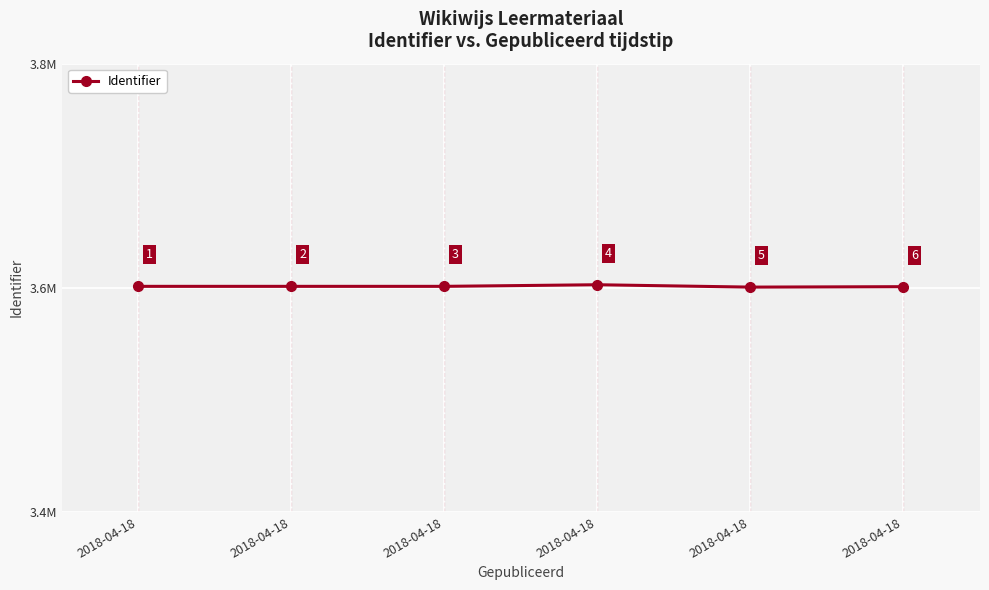

What is the change in value from 2018-04-18 to 2018-04-18?

-291